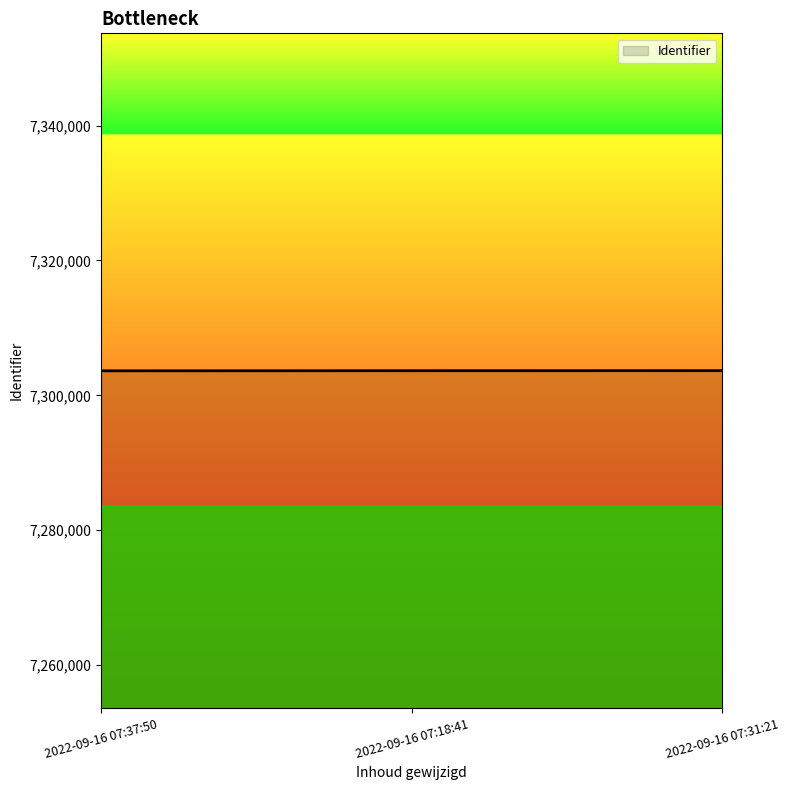

How many values are between 7303635 and 7303662?

3